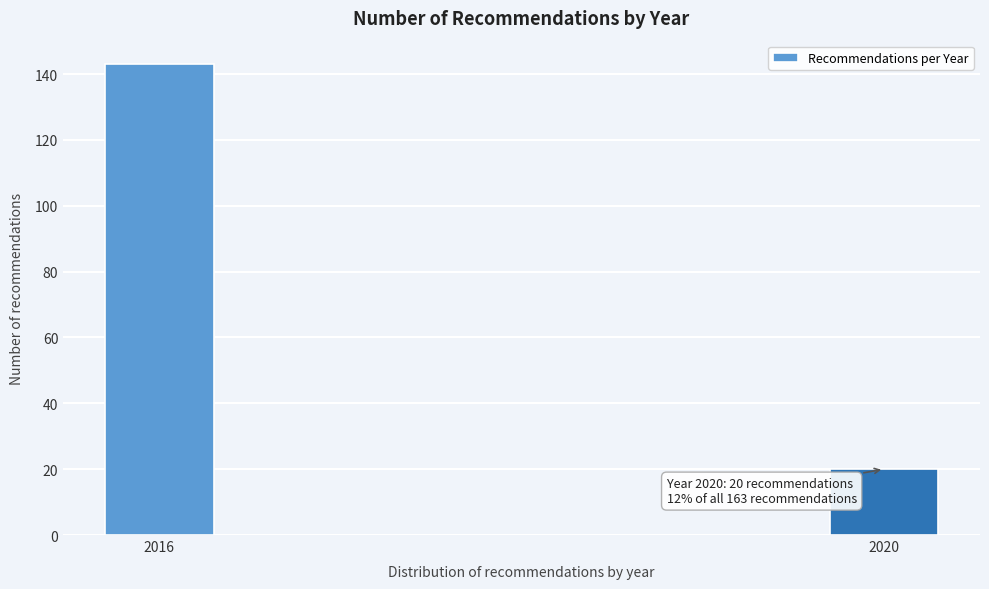

Reading left to right, transcribe all the data shown in this chart.

143	20